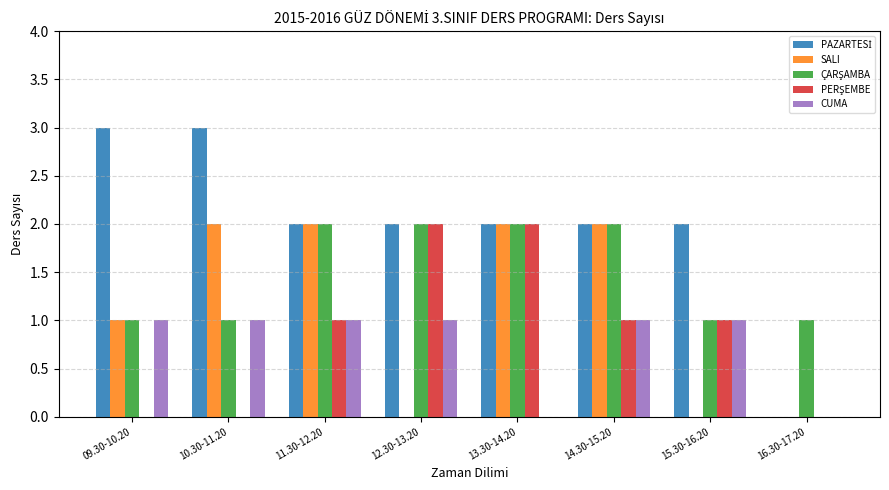

What is the spread (max minus min) of values at 13.30-14.20?

2